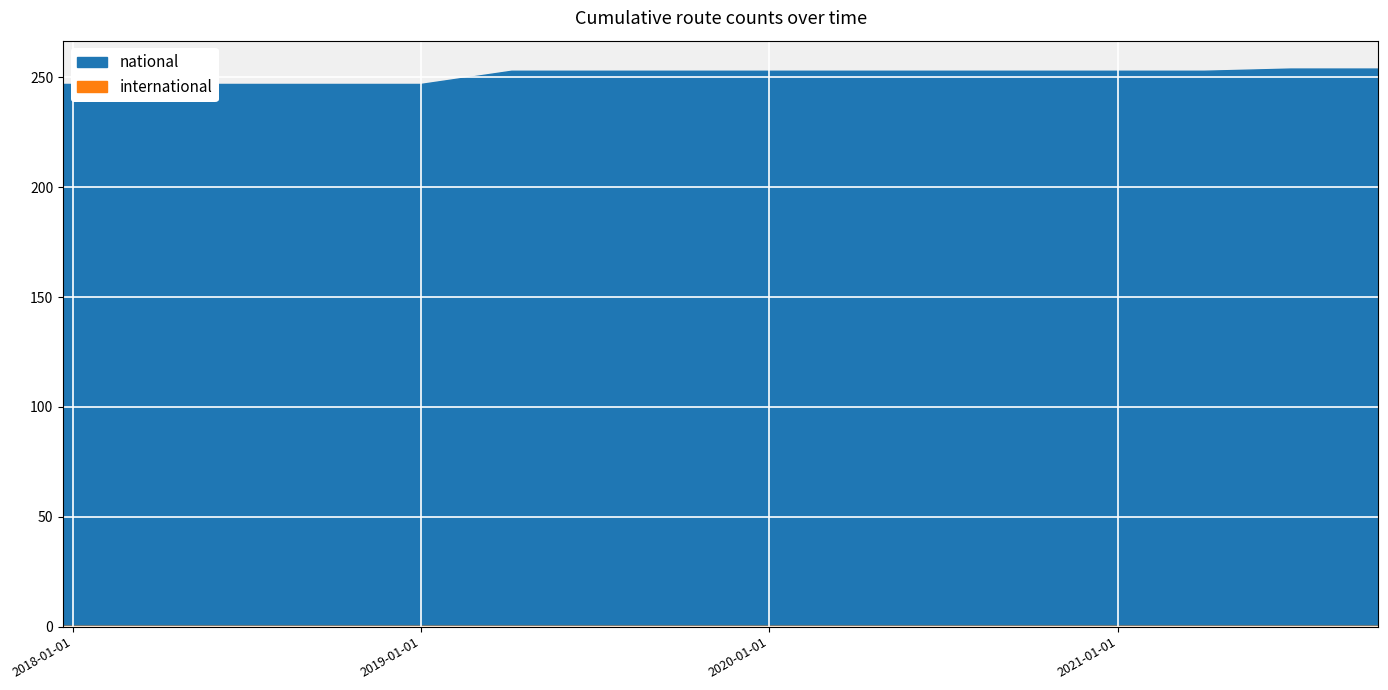

Reading left to right, what are all the values shown in this chart?

2017-12-22=247	2018-04-09=247	2018-07-11=247	2018-09-28=247	2019-01-01=247	2019-04-06=253	2019-07-01=253	2019-10-09=253	2020-01-01=253	2020-04-01=253	2020-07-01=253	2020-10-01=253	2021-01-01=253	2021-04-01=253	2021-07-01=254	2021-10-01=254